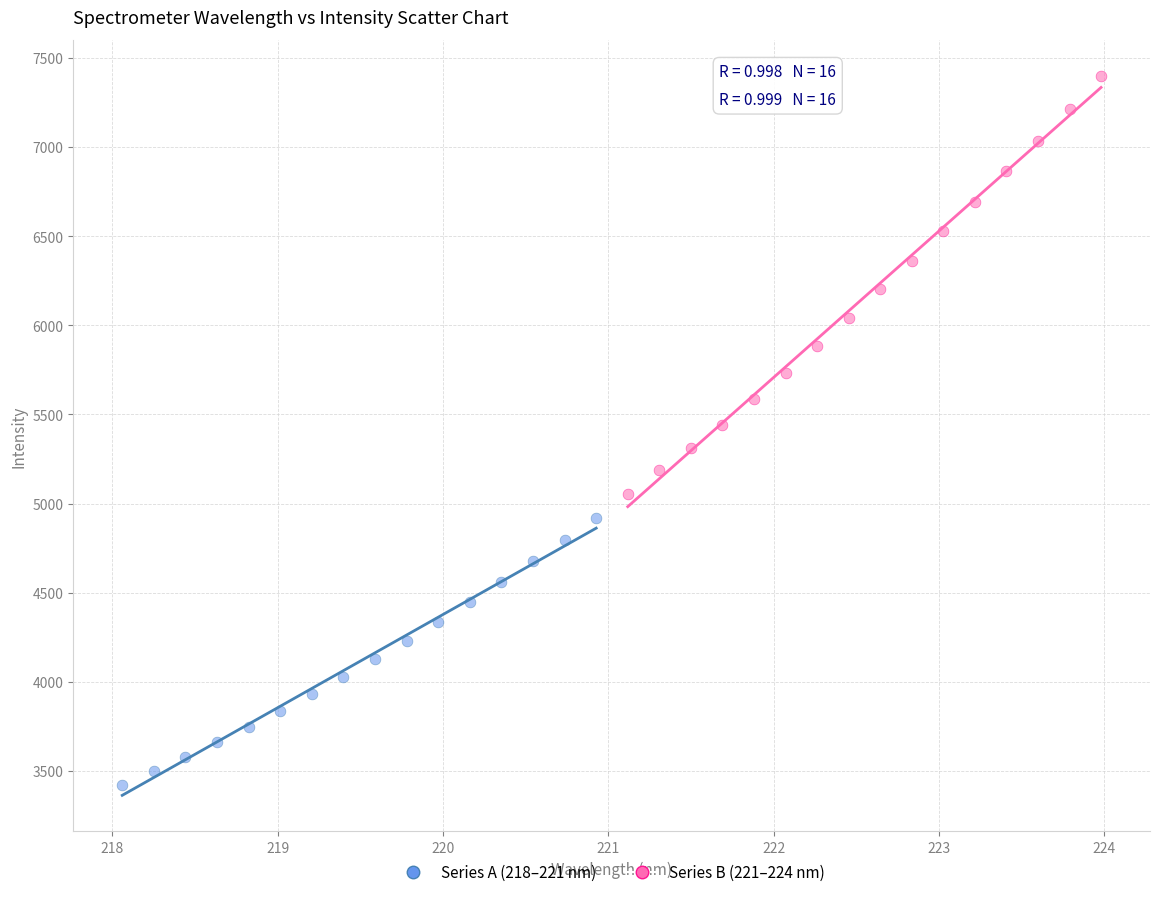

Which series reaches the minimum Y coordinate?

Series A (218–221 nm)